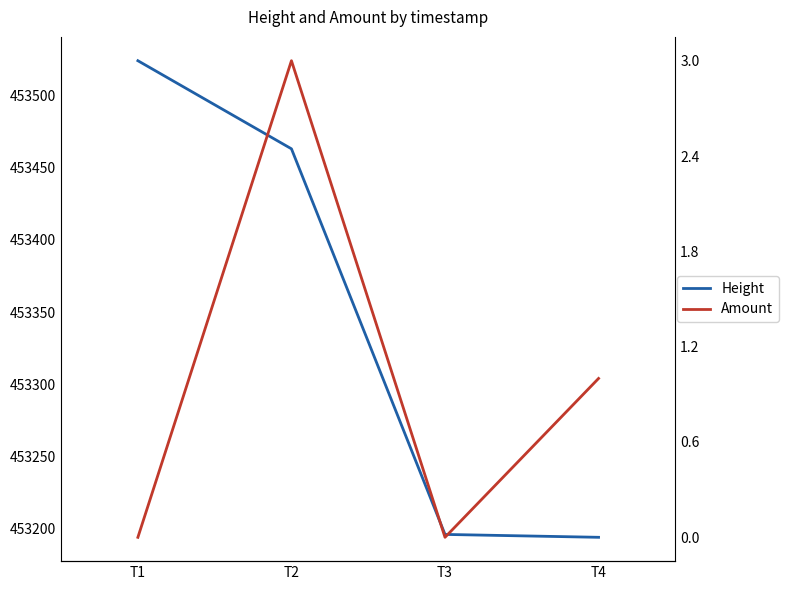

Reading left to right, what are all the values shown in this chart?

Height: T1=453524	T2=453463	T3=453196	T4=453194
Amount: T1=0	T2=3	T3=0	T4=1